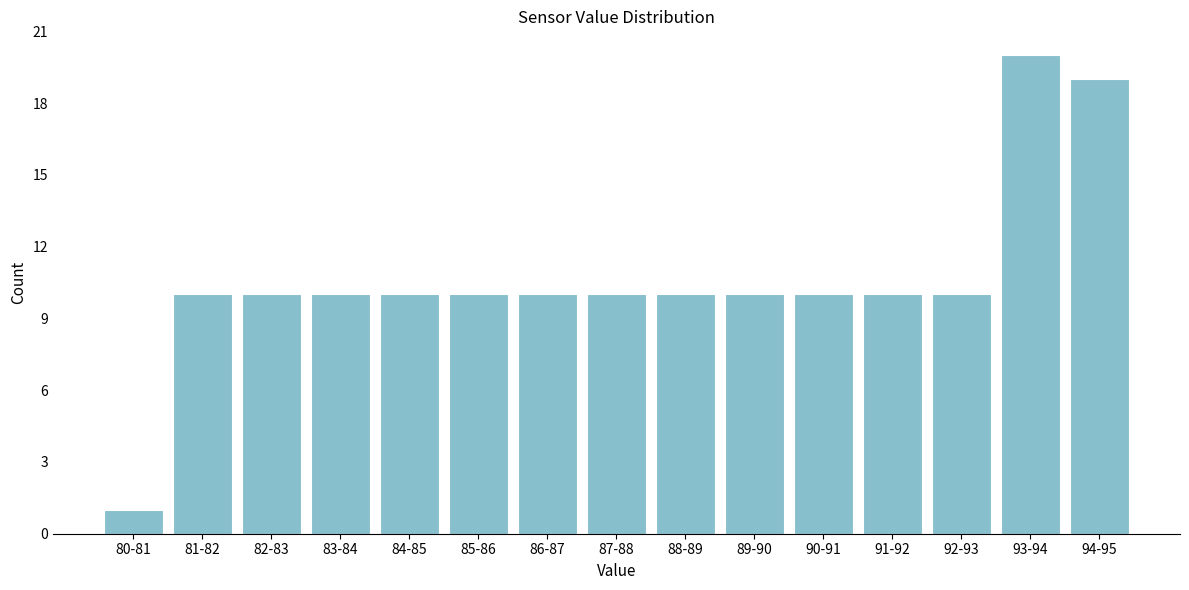

Reading left to right, extract all data points from this chart.

1	10	10	10	10	10	10	10	10	10	10	10	10	20	19